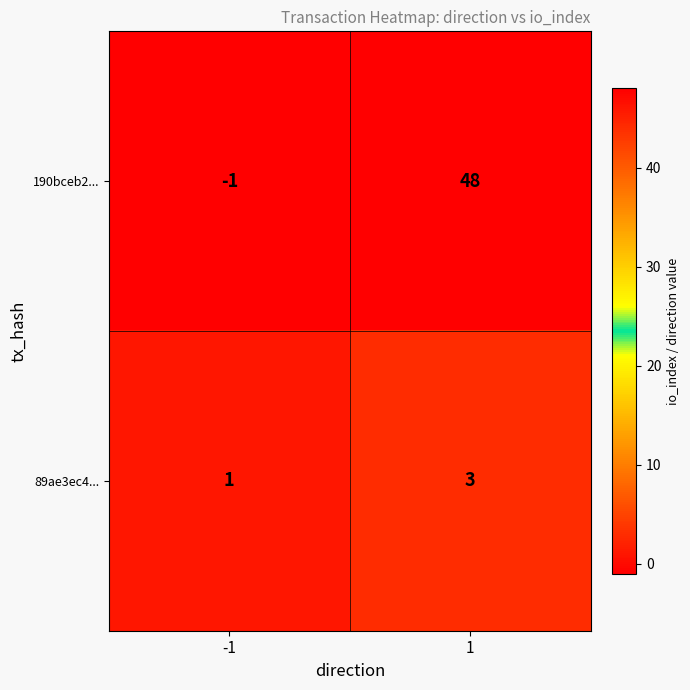

What is the total value across all series at 1?

51